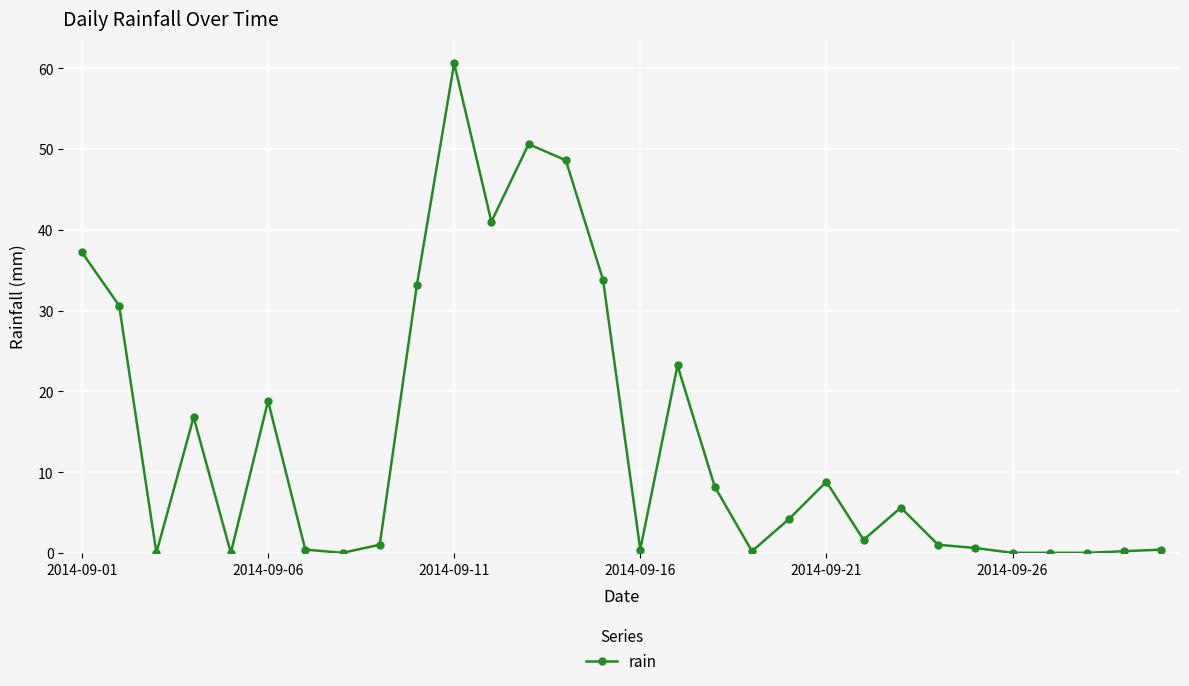

What is the greatest value displayed?

60.6